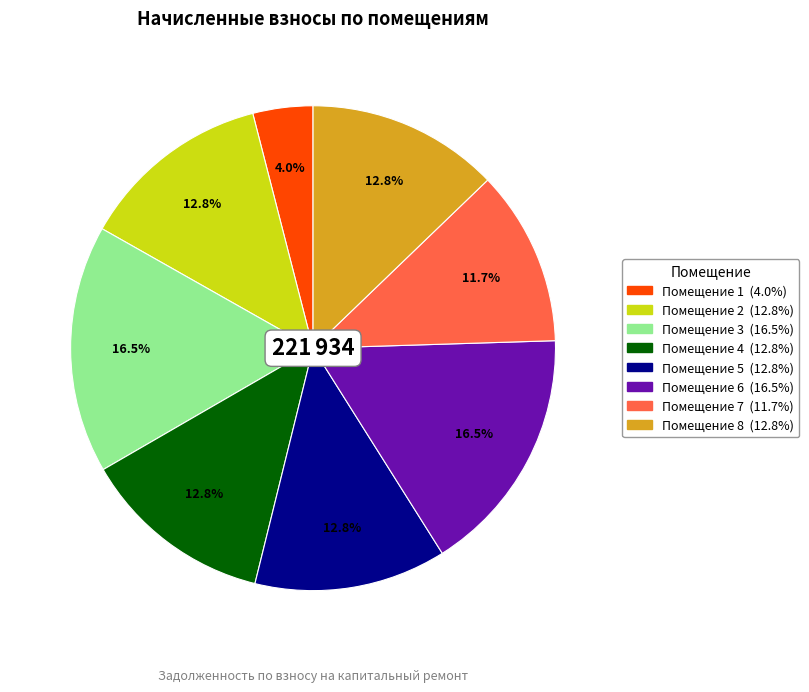

To the nearest percent, what is the difference between the largest and smallest slice percentages?

13%